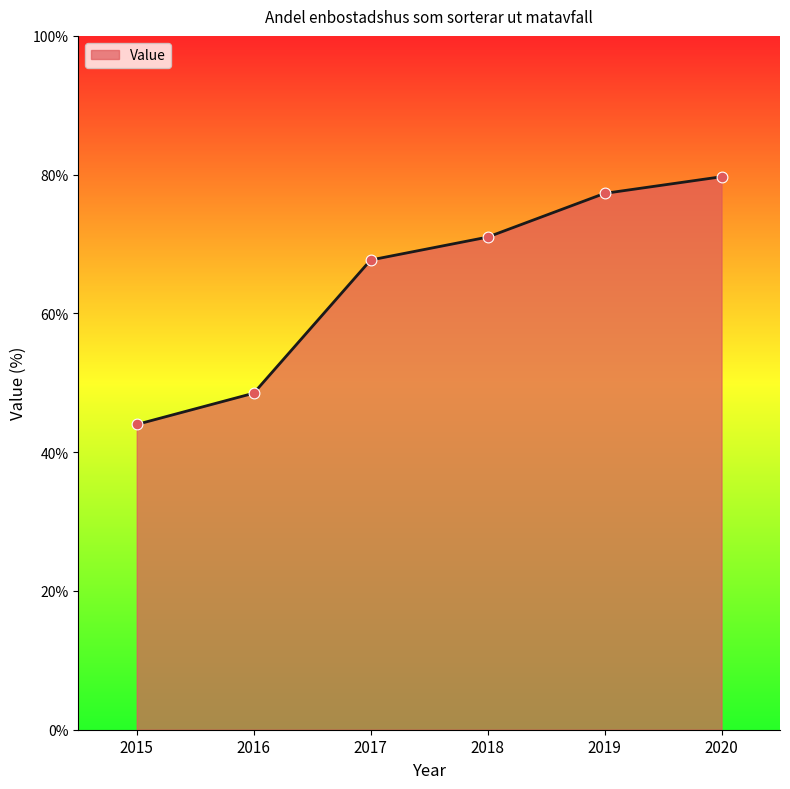

What is the change in value from 2017 to 2019?

+9.6